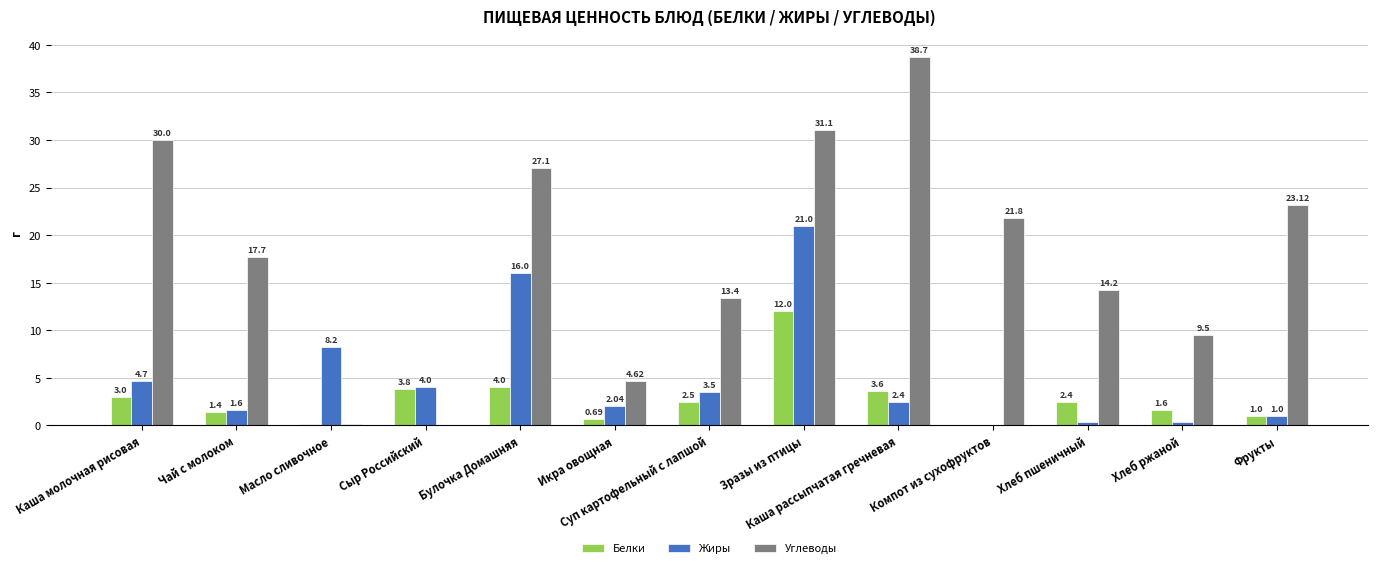

Which series has the largest range (max minus min)?

Углеводы